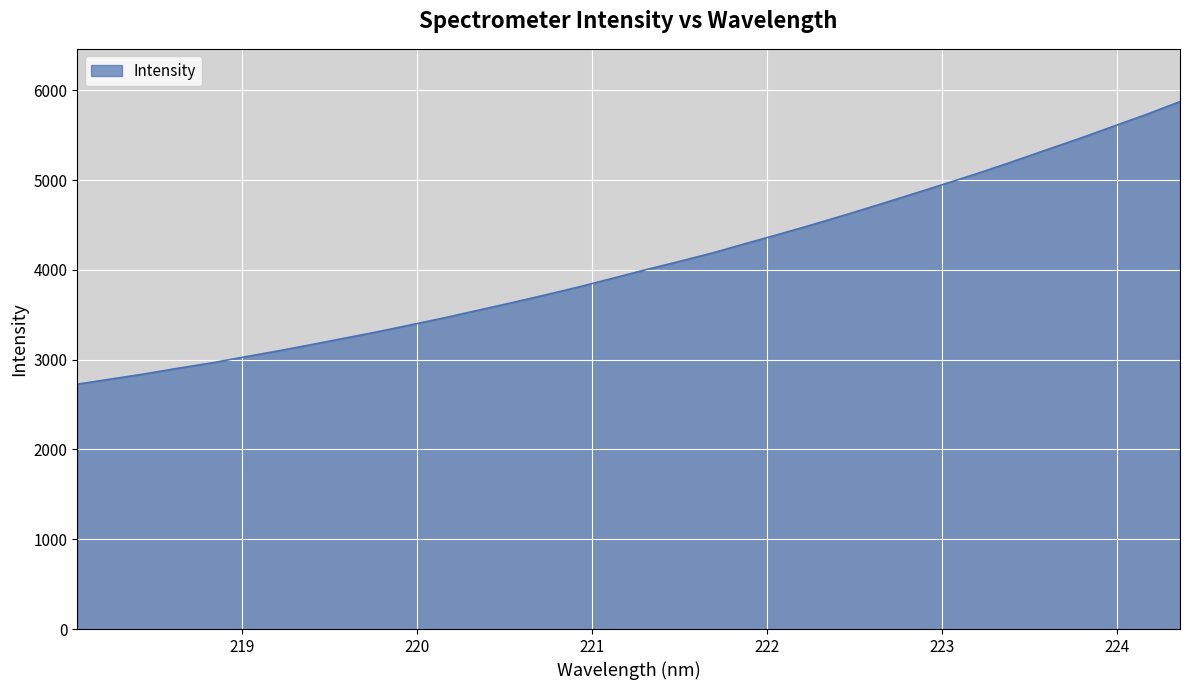

What is the difference between the maximum and minimum values?

3148.0